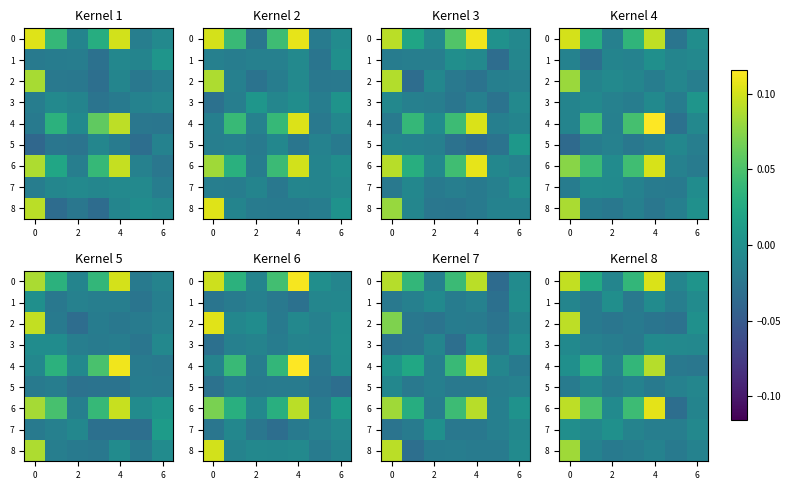

How many categories are shown in the chart?

7